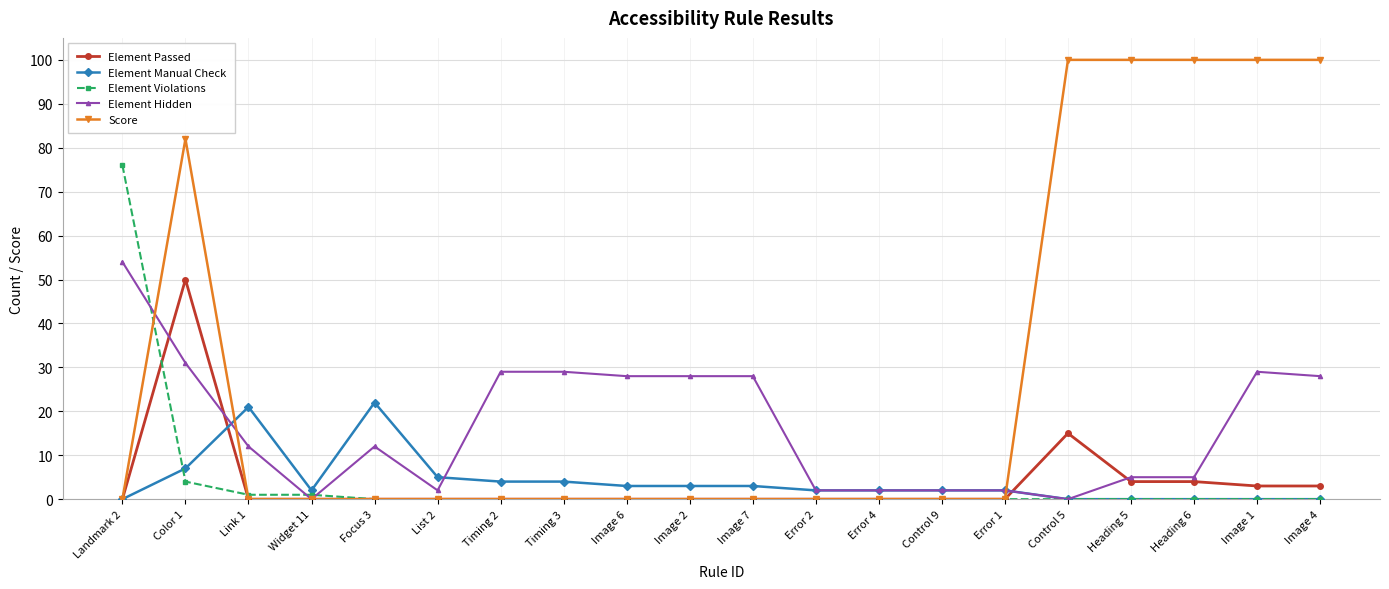

Between Widget 11 and Image 6, which series saw the biggest shift?

Element Hidden